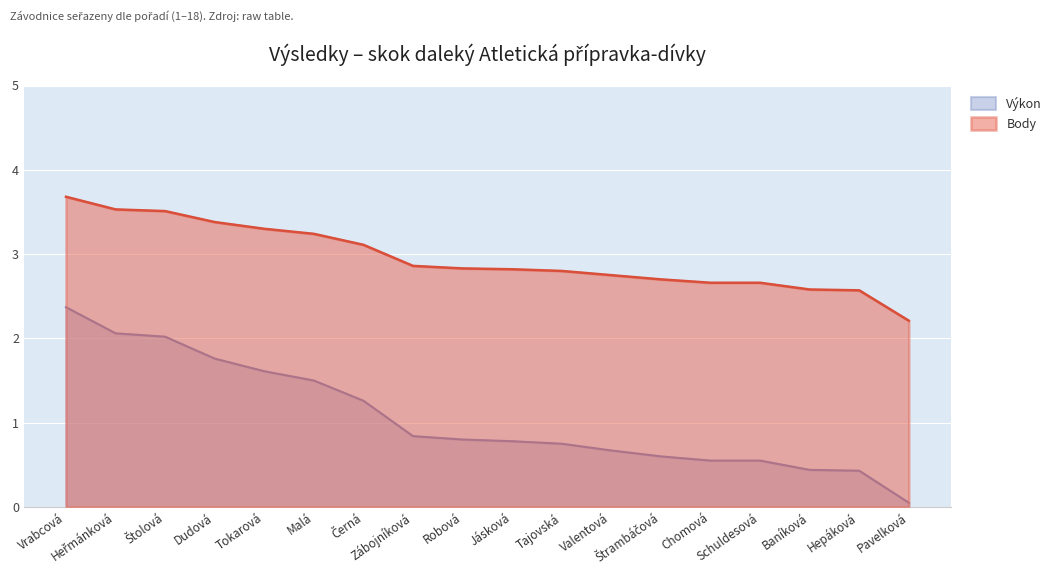

What is the total value across all series at Heřmánková?

5.6